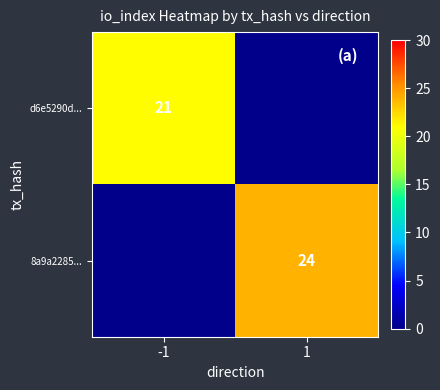

True or false: d6e5290d... has a value of 21 at -1.

True